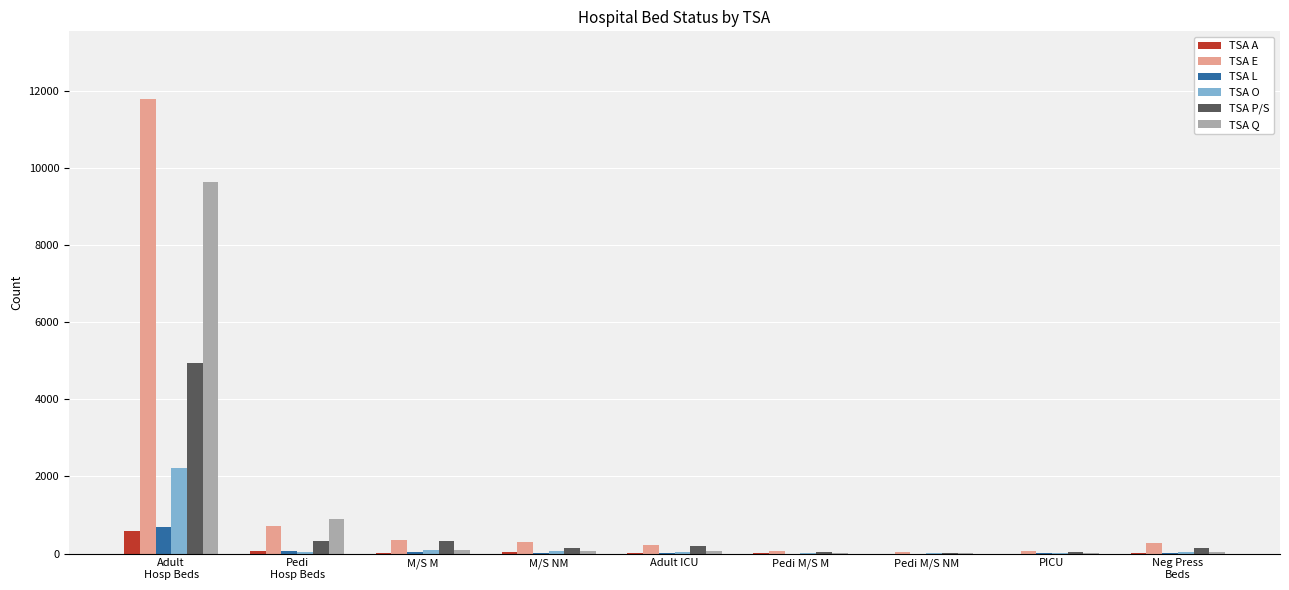

The TSA E series shows 712 at Pedi
Hosp Beds. True or false?

True